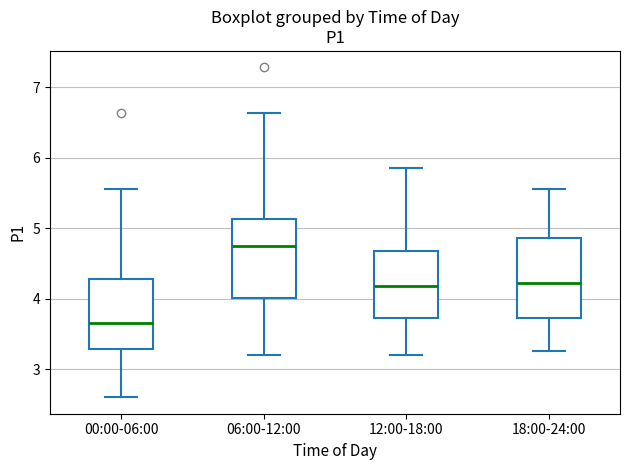

Where is the upper edge of the box for 06:00-12:00 on the y-axis? The values are not printed on the chart, so give them approximately, as read against the axis.

5.1